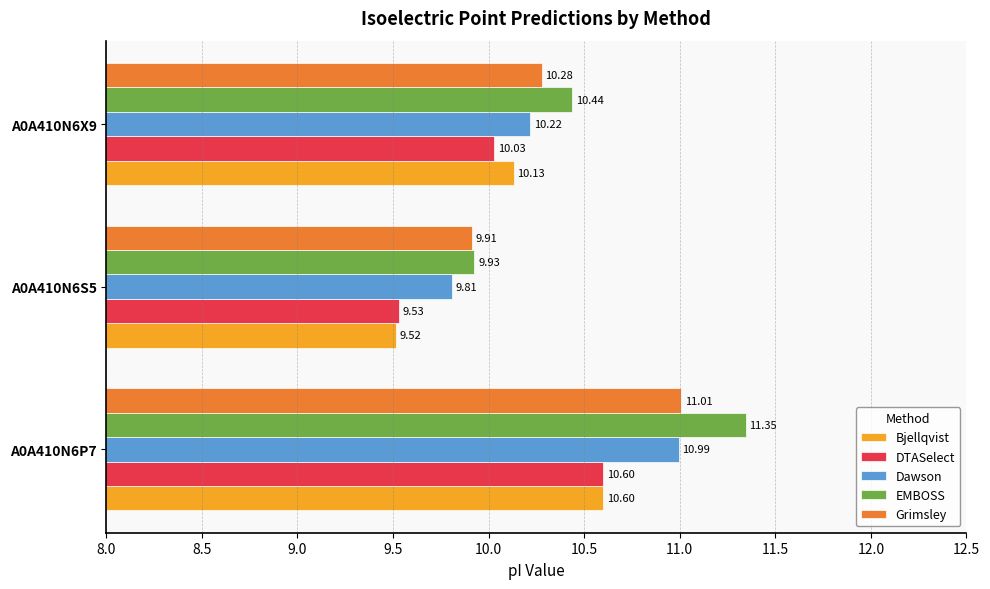

Rank the series at A0A410N6S5 from lowest to highest value.

Bjellqvist, DTASelect, Dawson, Grimsley, EMBOSS